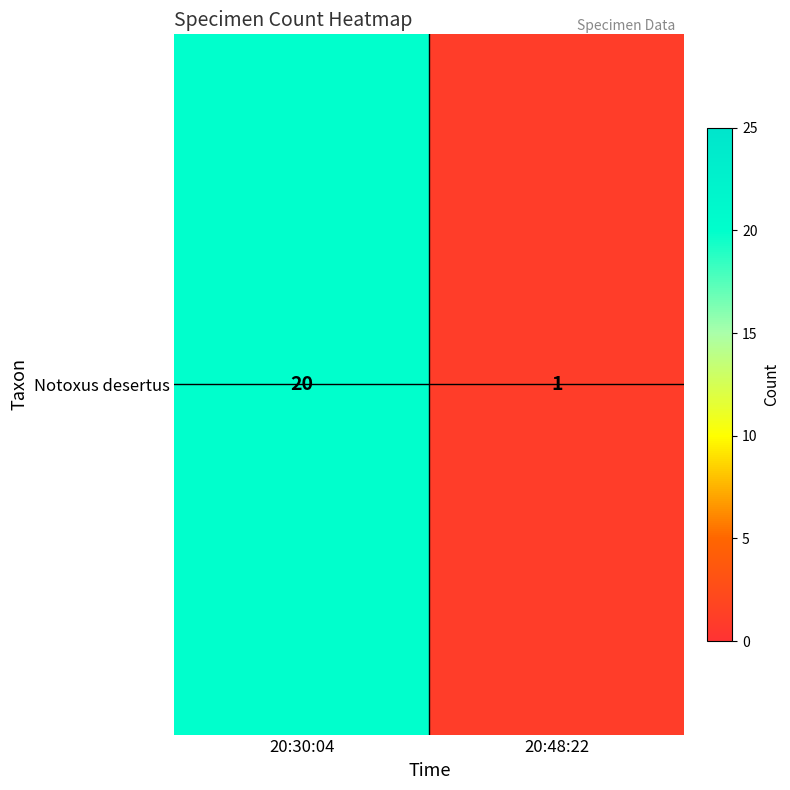

Which has a higher value, 20:30:04 or 20:48:22?

20:30:04